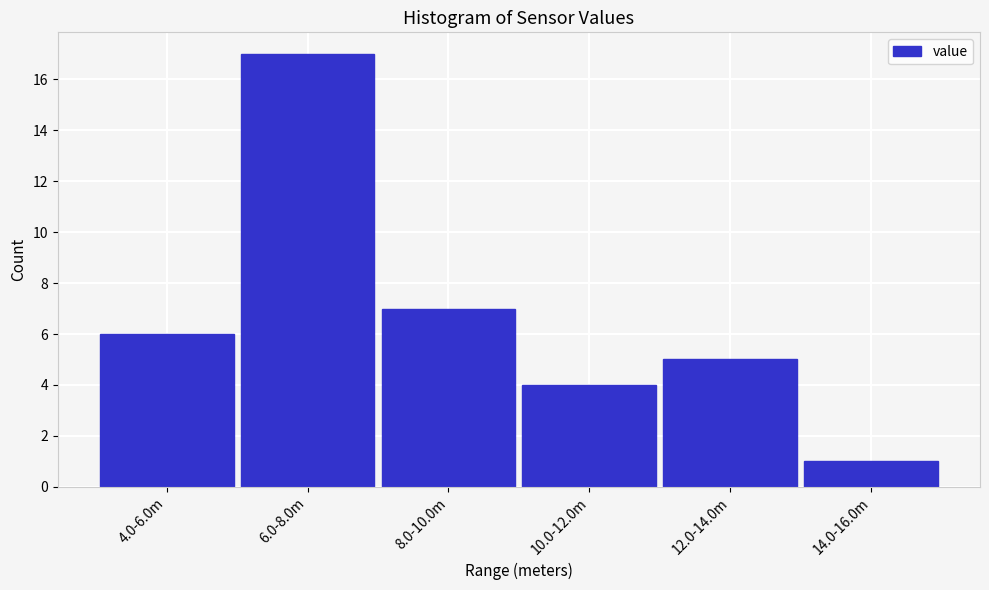

Reading right to left, list all the values displayed in this chart.

1	5	4	7	17	6